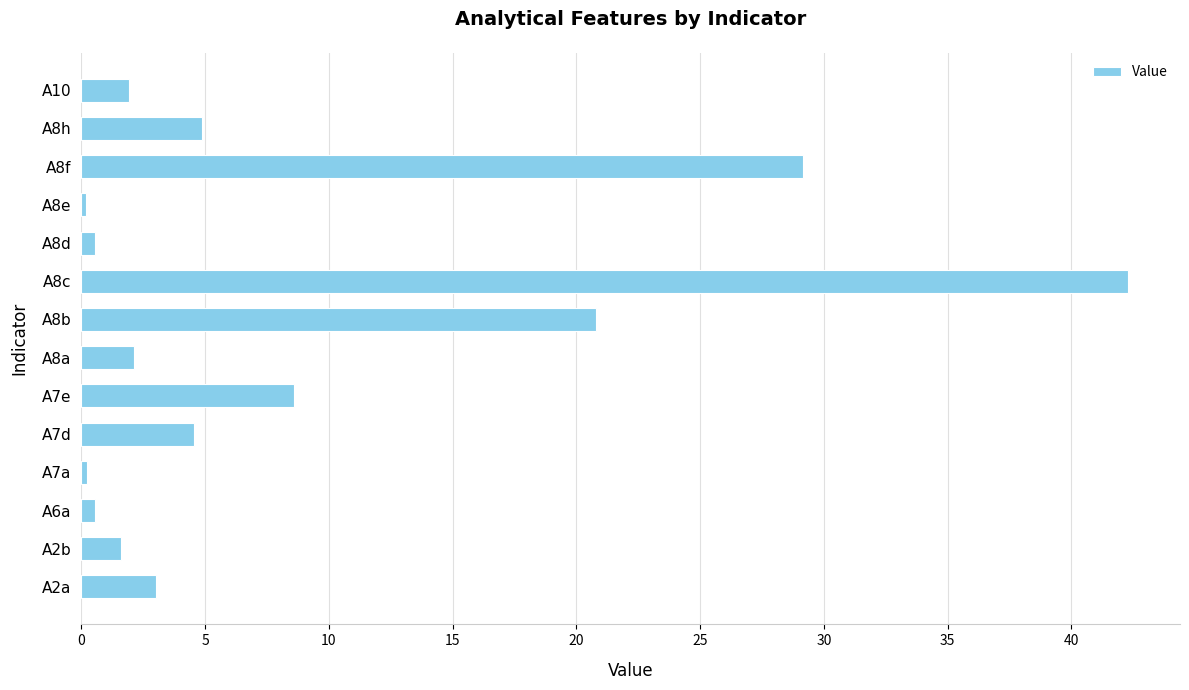

True or false: the data shows 6.3 at A8b.

False